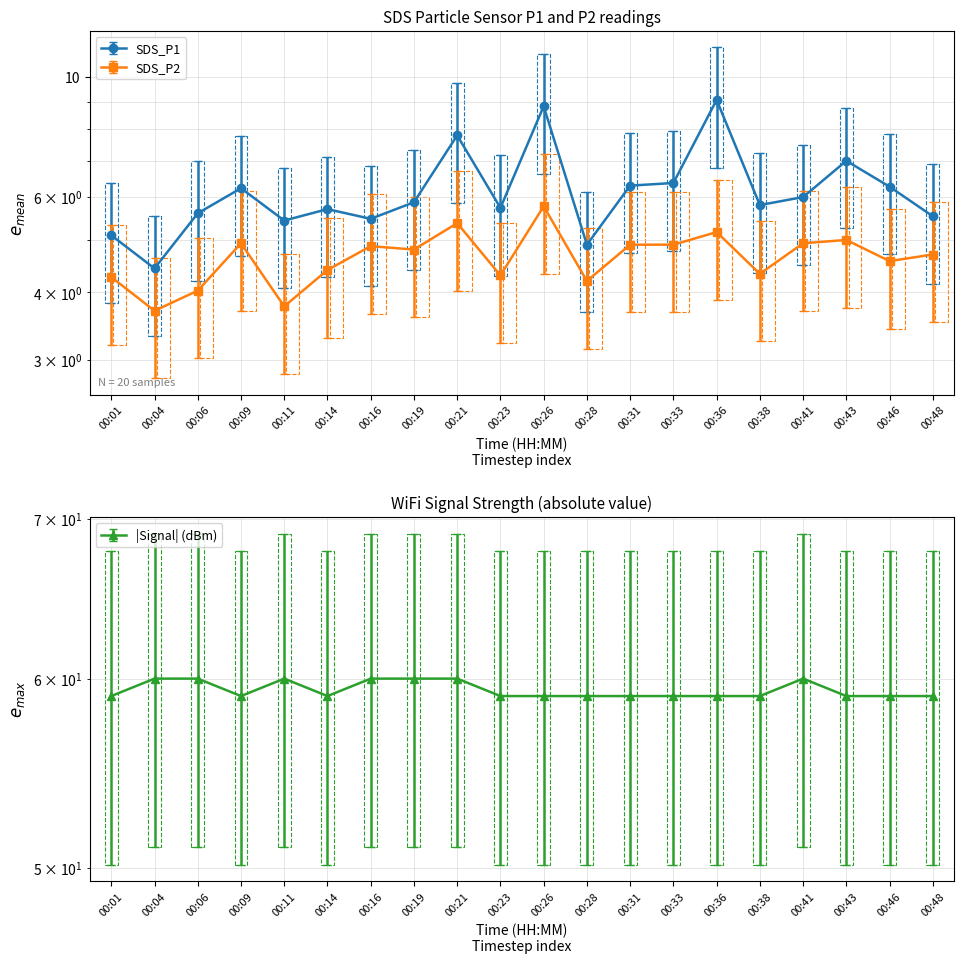

At which category does Signal reach its first local peak?

00:11